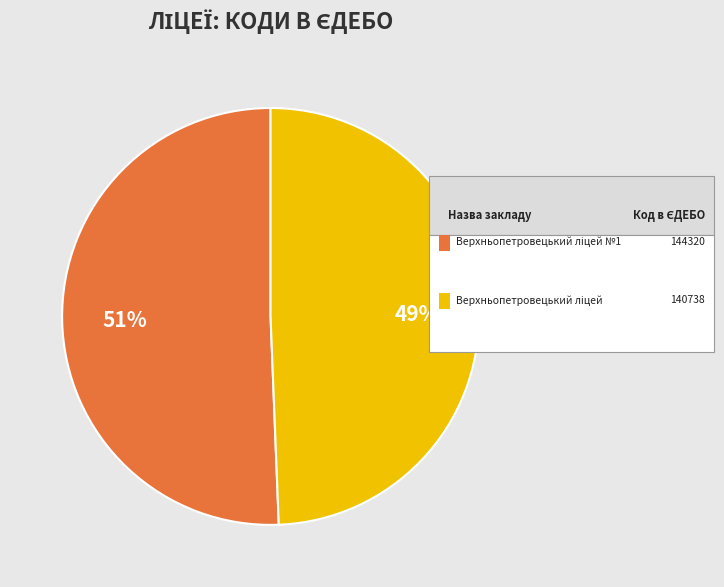

Is there any slice that represents more than half of the pie?

Yes